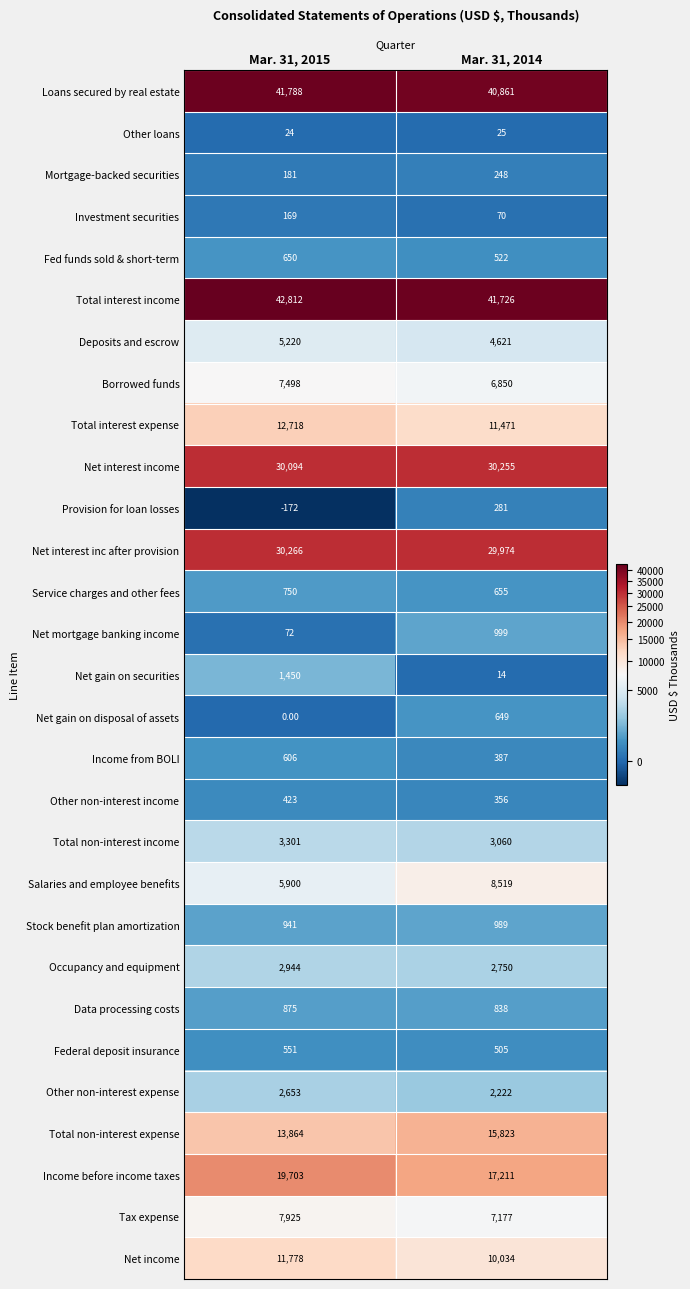

At which category is the sum across all series the highest?

Mar. 31, 2015